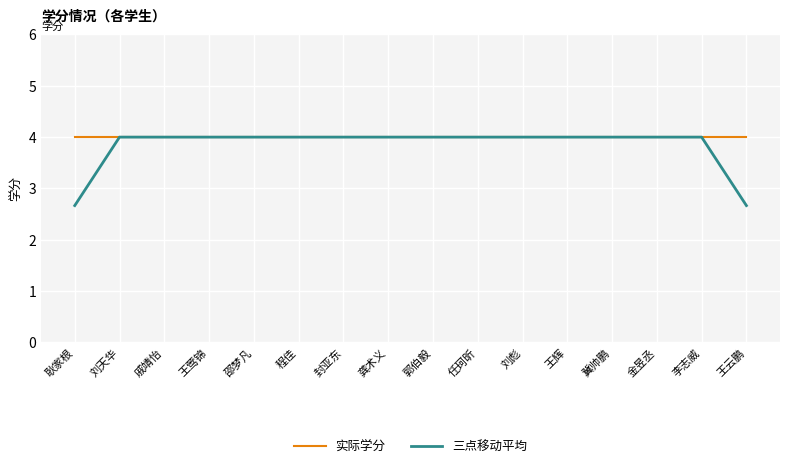

What position from the right is 封亚东?

10